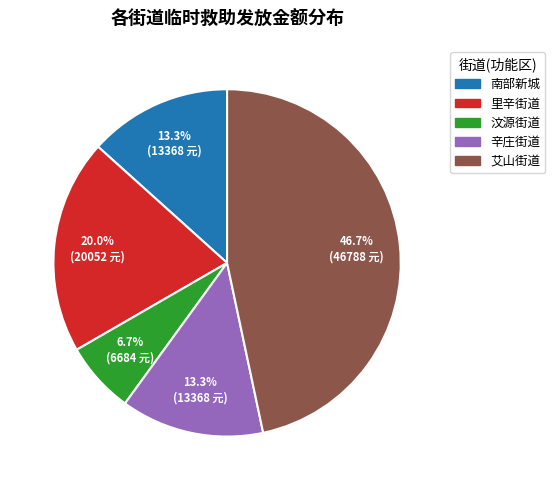

How much of the chart is everything except 辛庄街道?

86.7%